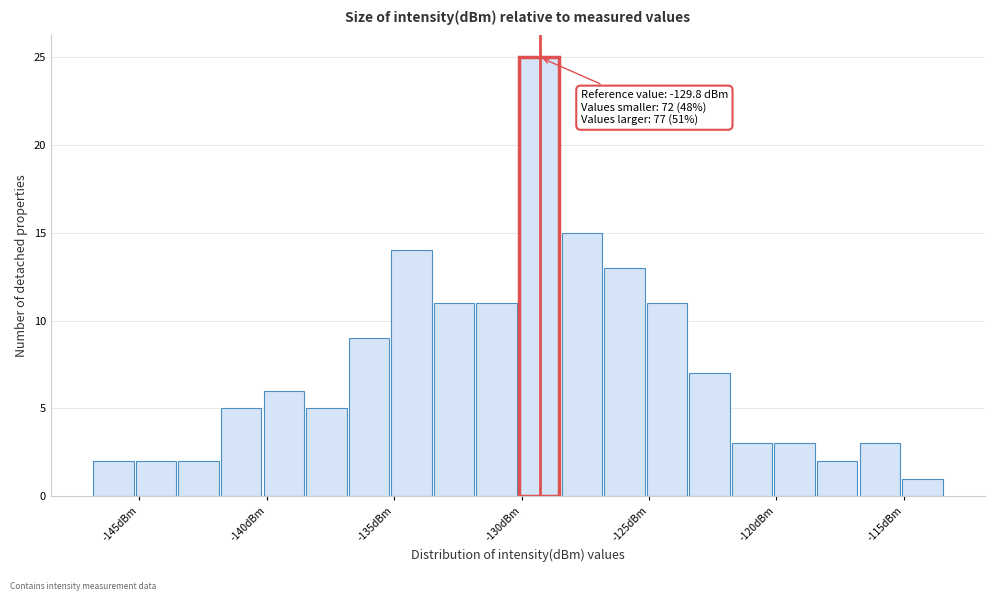

Read against the x-axis, roughly where is the centre of the tallest bar?

-129.5